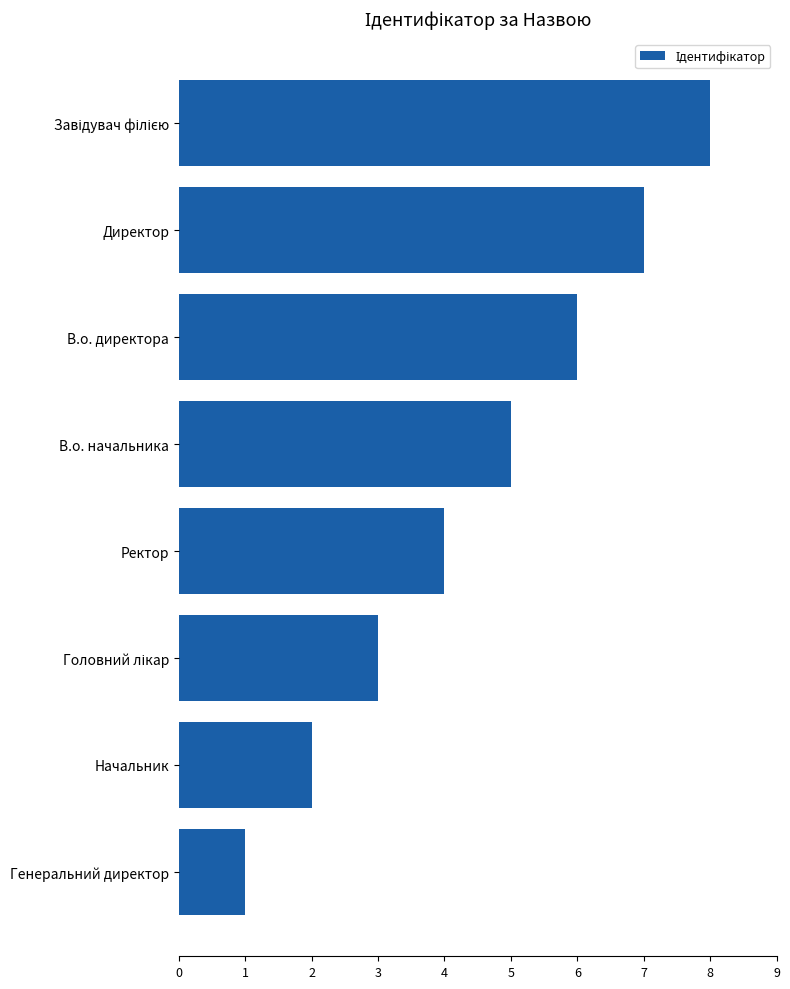

Reading top to bottom, transcribe all the data shown in this chart.

8	7	6	5	4	3	2	1